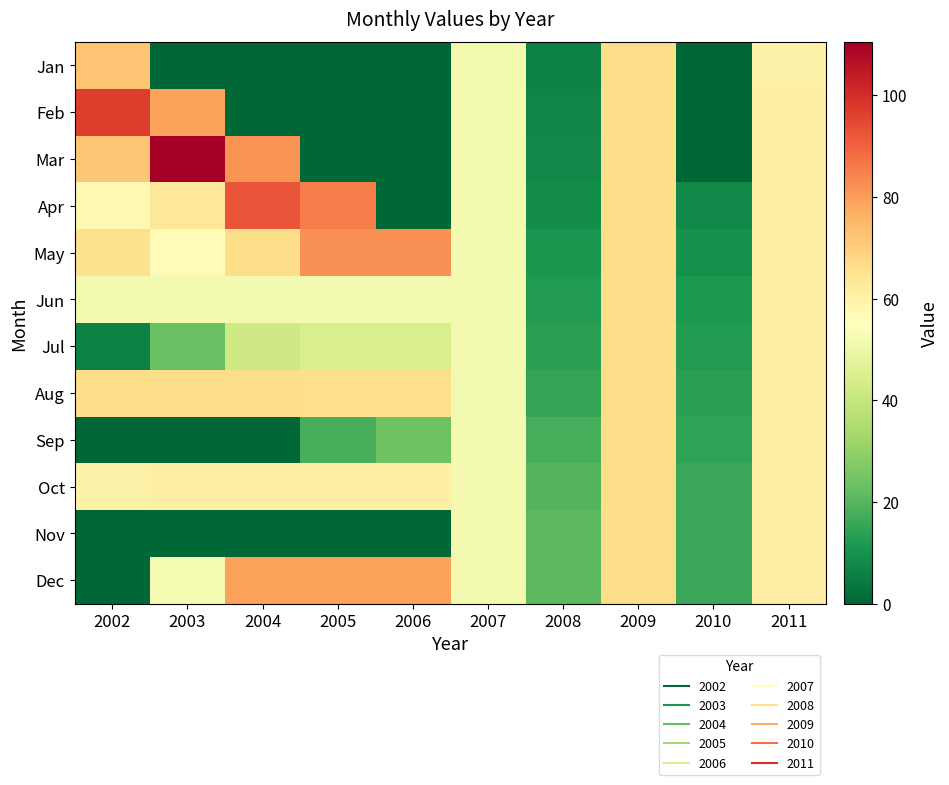

Reading right to left, extract all data points from this chart.

Jan: 2011=59.9	2010=0.0	2009=66.6	2008=6.0	2007=52.1	2006=0.0	2005=0.0	2004=0.0	2003=0.0	2002=72.4
Feb: 2011=60.5	2010=0.0	2009=66.6	2008=6.9	2007=52.1	2006=0.0	2005=0.0	2004=0.0	2003=79.3	2002=97.0
Mar: 2011=60.5	2010=0.0	2009=66.6	2008=7.8	2007=52.1	2006=0.0	2005=0.0	2004=81.8	2003=110.5	2002=72.0
Apr: 2011=60.5	2010=7.4	2009=66.6	2008=8.7	2007=52.1	2006=0.0	2005=85.6	2004=92.7	2003=62.9	2002=57.5
May: 2011=60.5	2010=9.8	2009=66.6	2008=10.9	2007=52.1	2006=82.0	2005=82.0	2004=66.8	2003=56.7	2002=65.9
Jun: 2011=60.5	2010=11.5	2009=66.6	2008=12.3	2007=52.1	2006=52.1	2005=52.1	2004=52.1	2003=52.1	2002=52.1
Jul: 2011=60.5	2010=12.5	2009=66.6	2008=13.6	2007=52.1	2006=44.1	2005=44.1	2004=41.9	2003=23.3	2002=6.0
Aug: 2011=60.5	2010=13.8	2009=66.6	2008=15.0	2007=52.1	2006=66.1	2005=66.1	2004=66.6	2003=66.6	2002=66.6
Sep: 2011=60.5	2010=14.6	2009=66.6	2008=17.9	2007=52.1	2006=24.1	2005=17.9	2004=0.0	2003=0.0	2002=0.0
Oct: 2011=60.5	2010=15.7	2009=66.6	2008=19.8	2007=52.1	2006=60.5	2005=60.5	2004=60.5	2003=60.5	2002=59.9
Nov: 2011=60.5	2010=15.7	2009=66.6	2008=21.0	2007=52.1	2006=0.0	2005=0.0	2004=0.0	2003=0.0	2002=0.0
Dec: 2011=60.5	2010=15.8	2009=66.6	2008=21.0	2007=52.1	2006=79.3	2005=79.3	2004=79.1	2003=53.0	2002=0.0